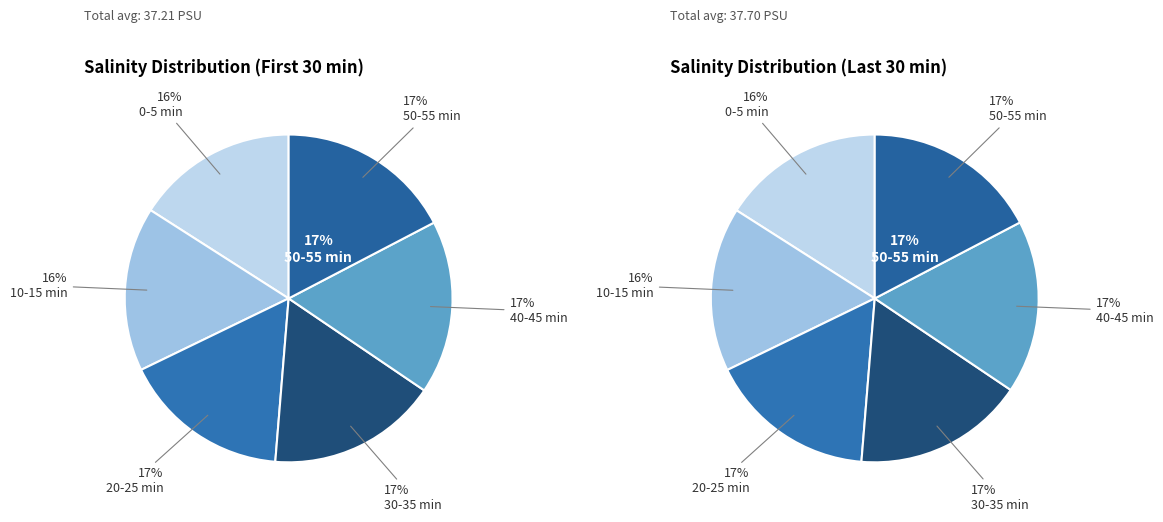

To the nearest percent, what is the difference between the largest and smallest slice percentages?

1%